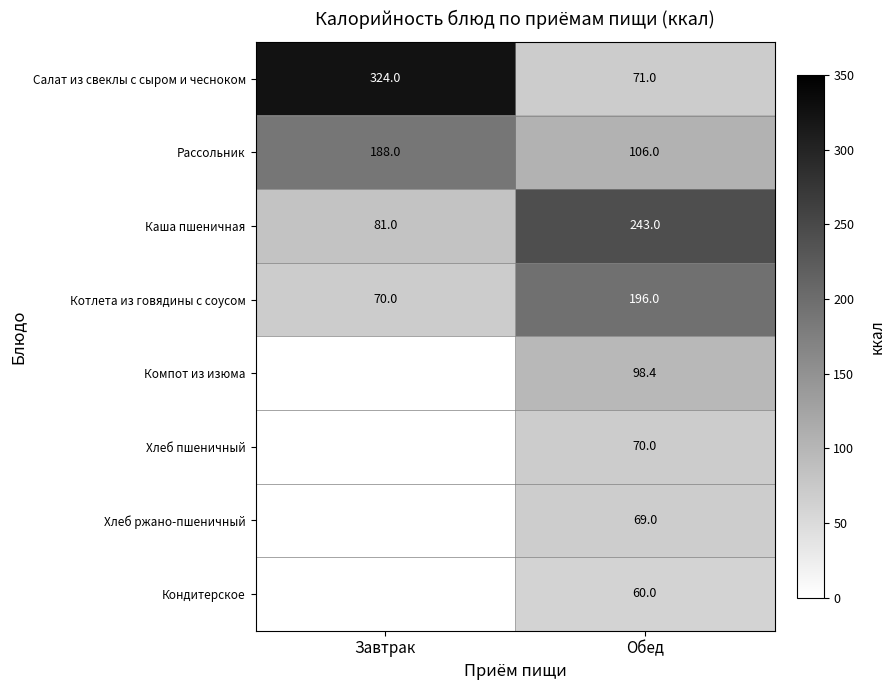

True or false: Рассольник has a value of 184.1 at Обед.

False